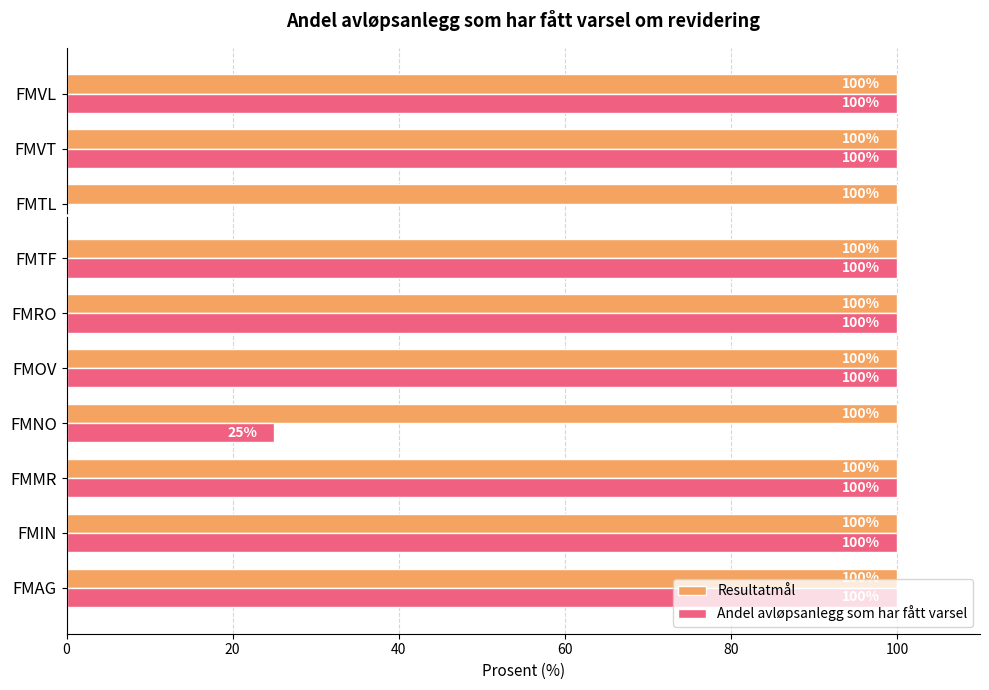

What are all the series names shown in the legend?

Resultatmål, Andel avløpsanlegg som har fått varsel